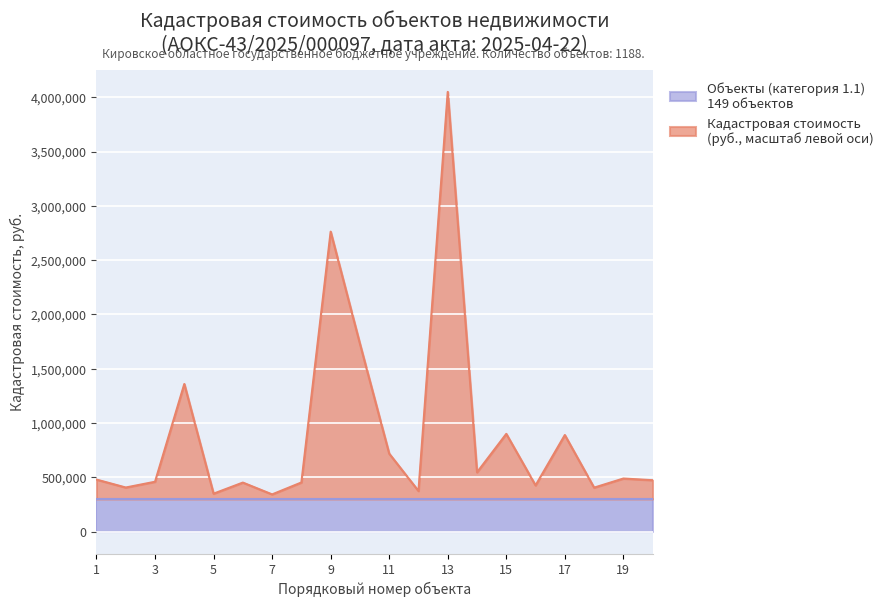

List the labels in order of value, largest first.

13, 9, 10, 4, 15, 17, 11, 14, 19, 1, 20, 3, 8, 6, 16, 2, 18, 12, 5, 7